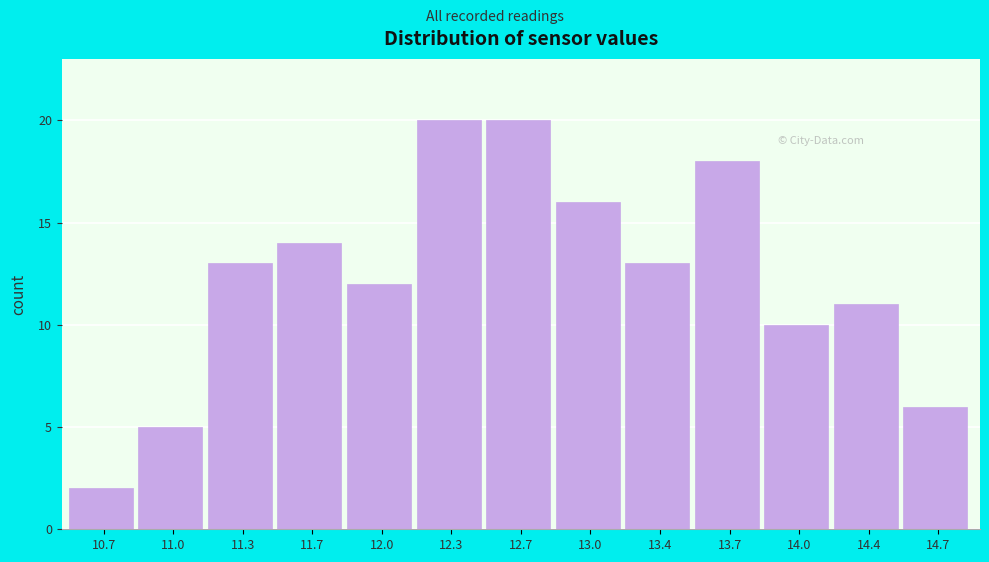

Reading left to right, extract all data points from this chart.

10.7=2	11.0=5	11.3=13	11.7=14	12.0=12	12.3=20	12.7=20	13.0=16	13.4=13	13.7=18	14.0=10	14.4=11	14.7=6